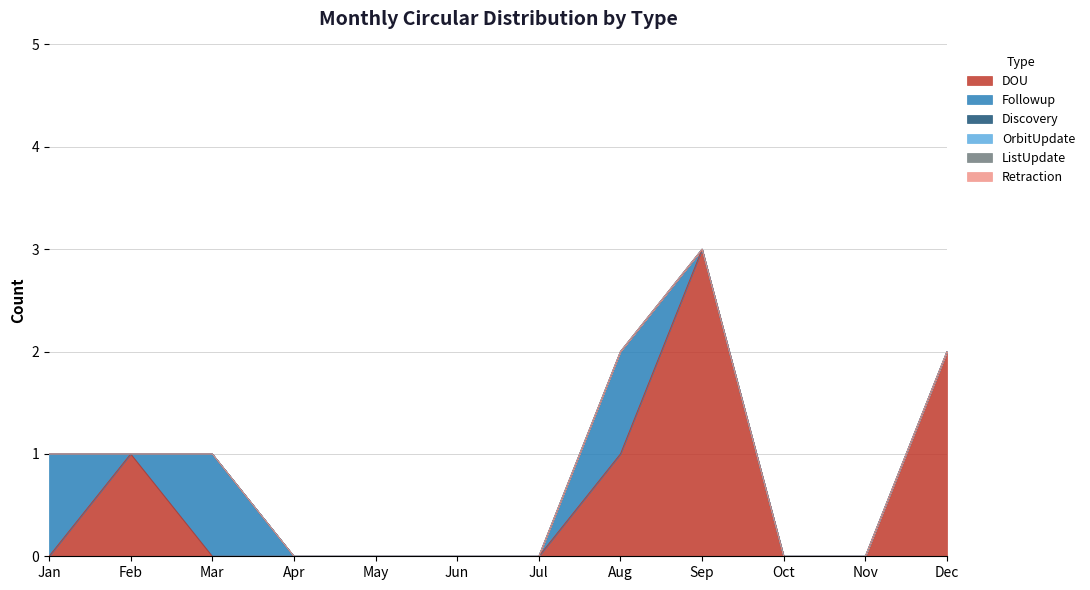

How many categories are shown in the chart?

12